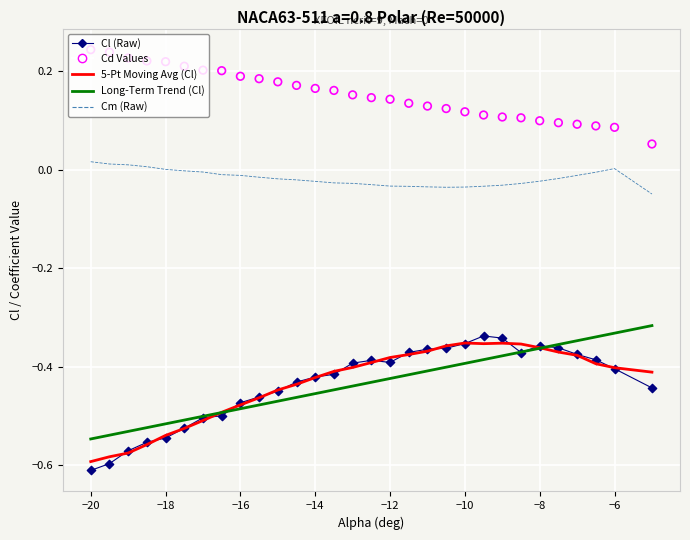

At how many categories does at least one series exceed 0?

30